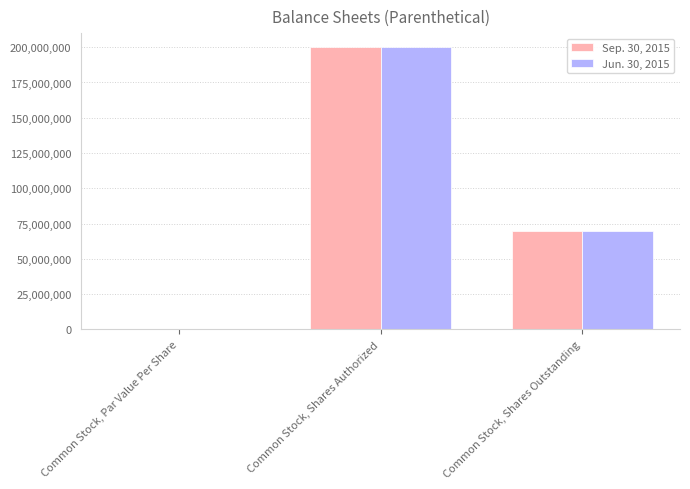

Are the bars horizontal?

No